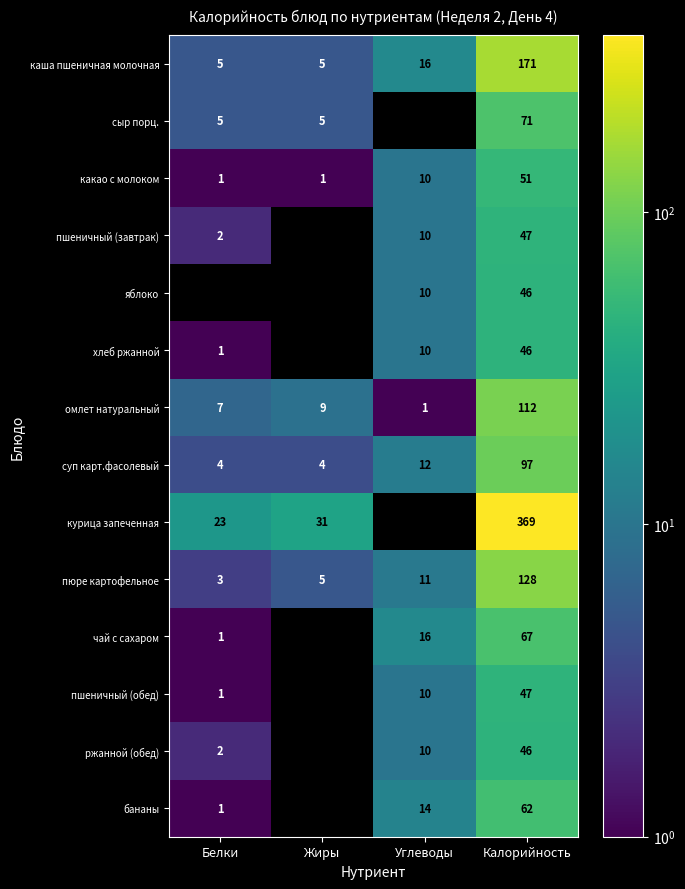

What is the difference between the maximum and minimum values in the каша пшеничная молочная series?

166